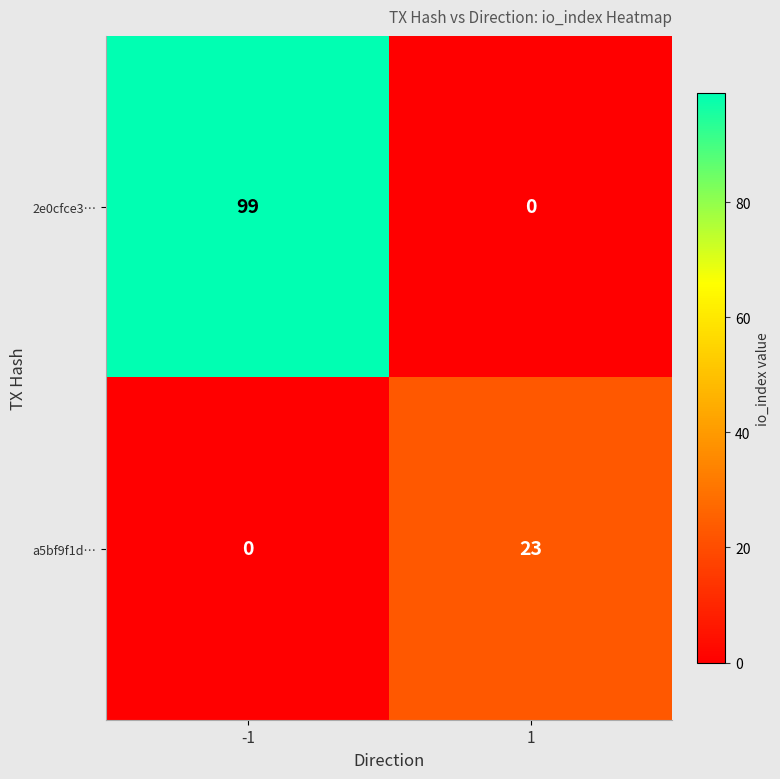

What is the sum of the 2e0cfce3… values at -1 and 1?

99